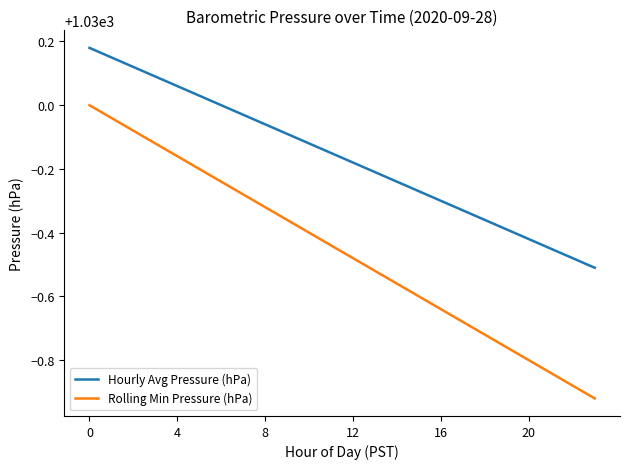

Which series has the largest total across all categories?

Hourly Avg Pressure (hPa)